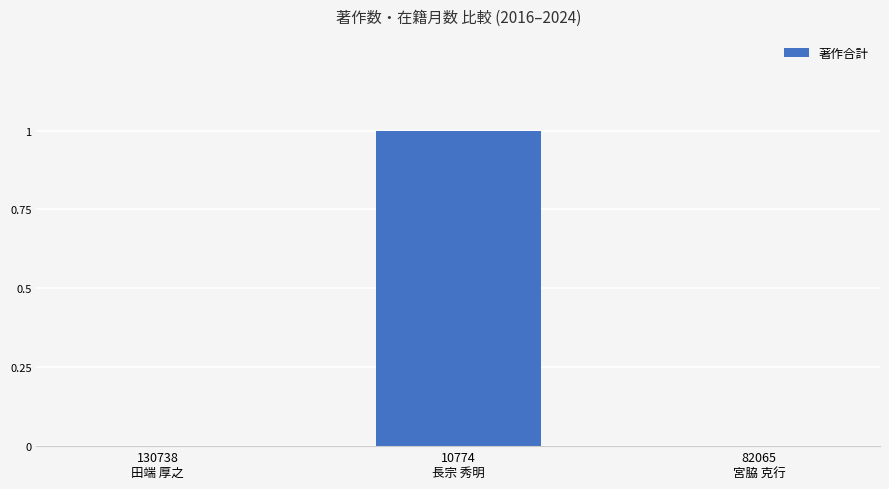

What is the maximum value shown in the chart?

1